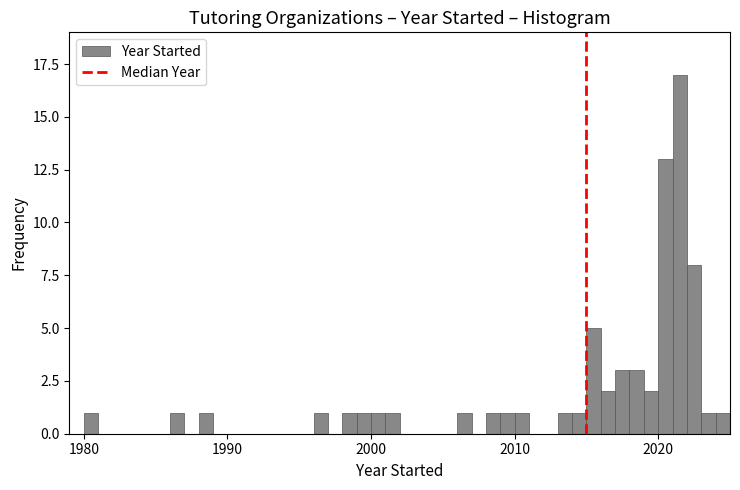

Around what value on the x-axis is the tallest bar? Give the approximate position of its centre, as read against the axis.

2022